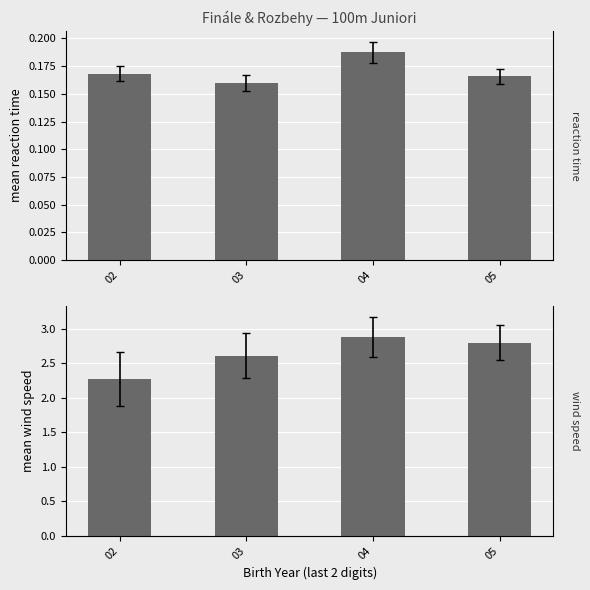

What is the sum of all values?

10.6